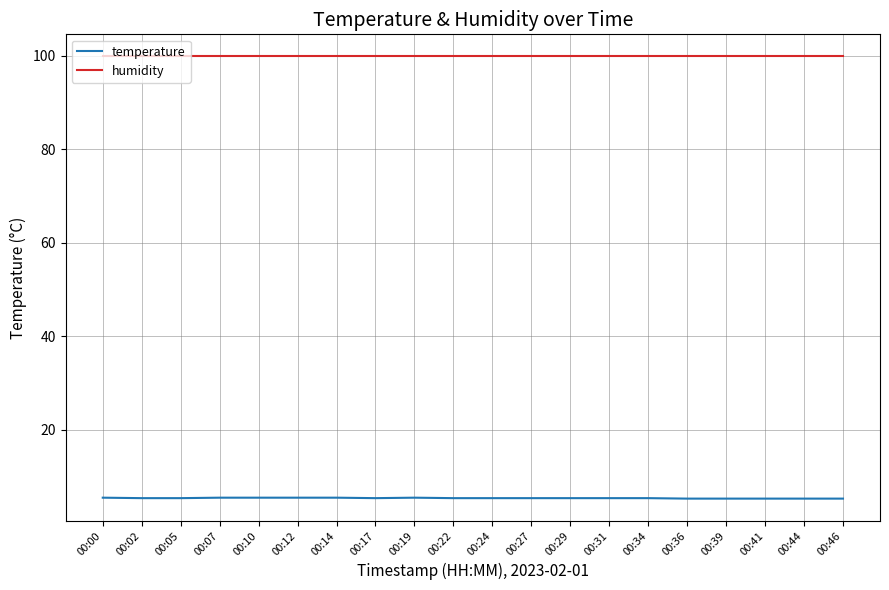

Rank the series at 00:00 from lowest to highest value.

temperature, humidity